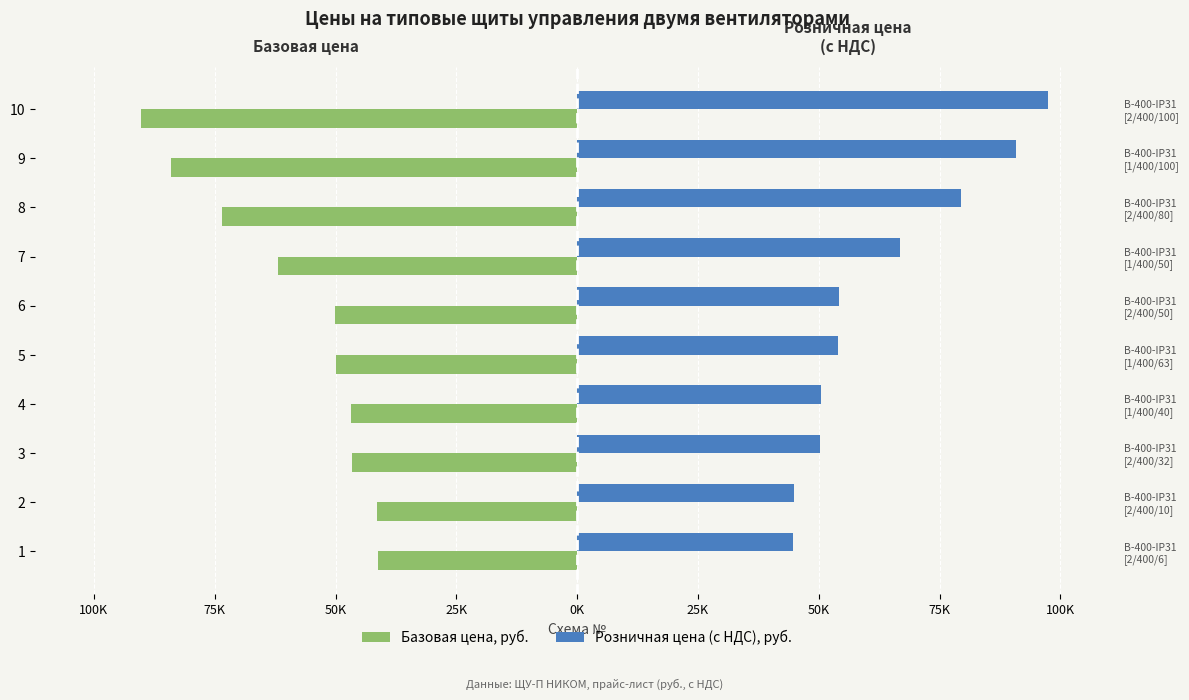

What is the value of the Базовая цена, руб. bar at the 10th from the left?

-90300